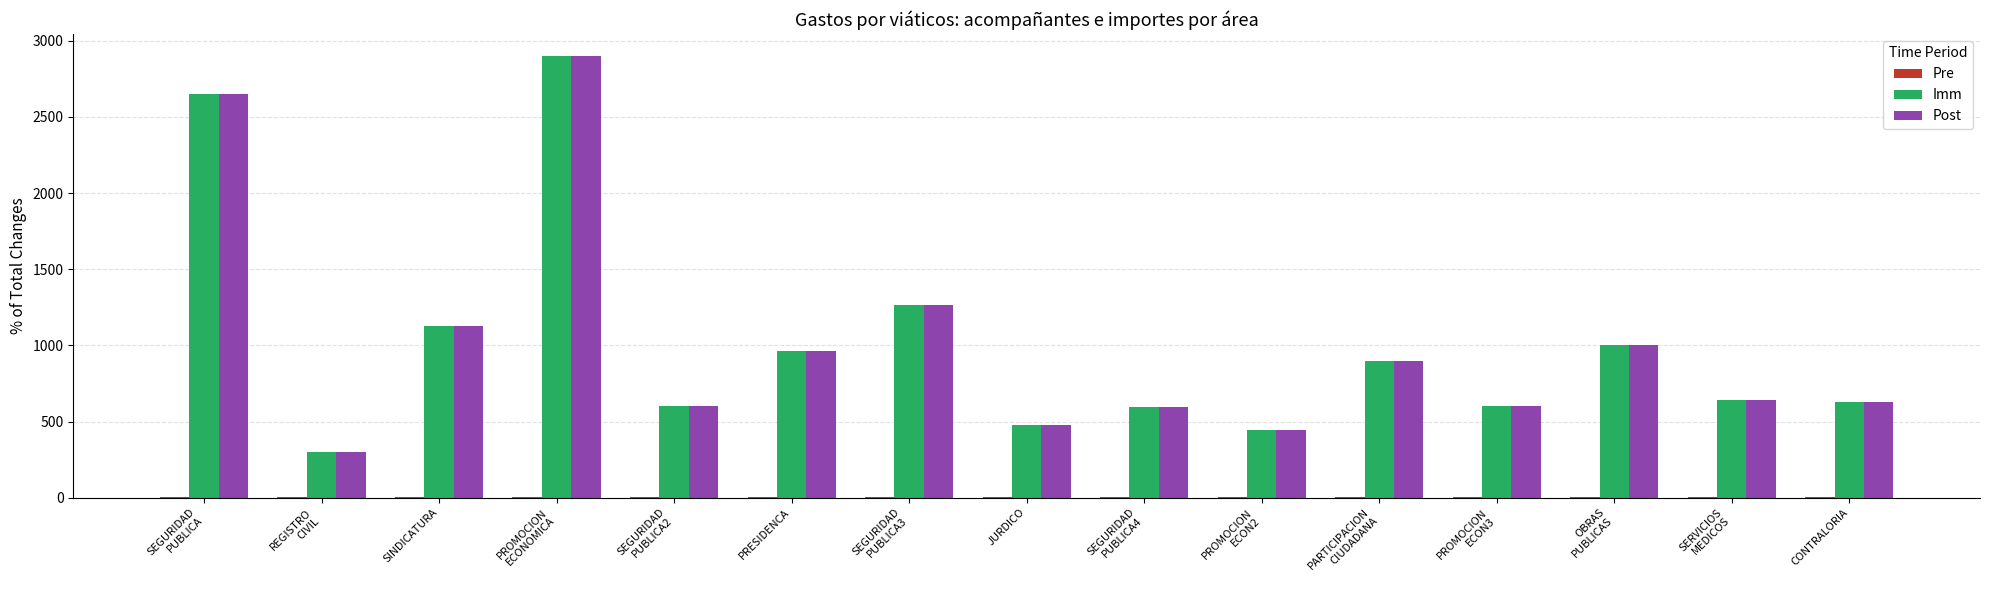

Count the number of data series in this chart.

3